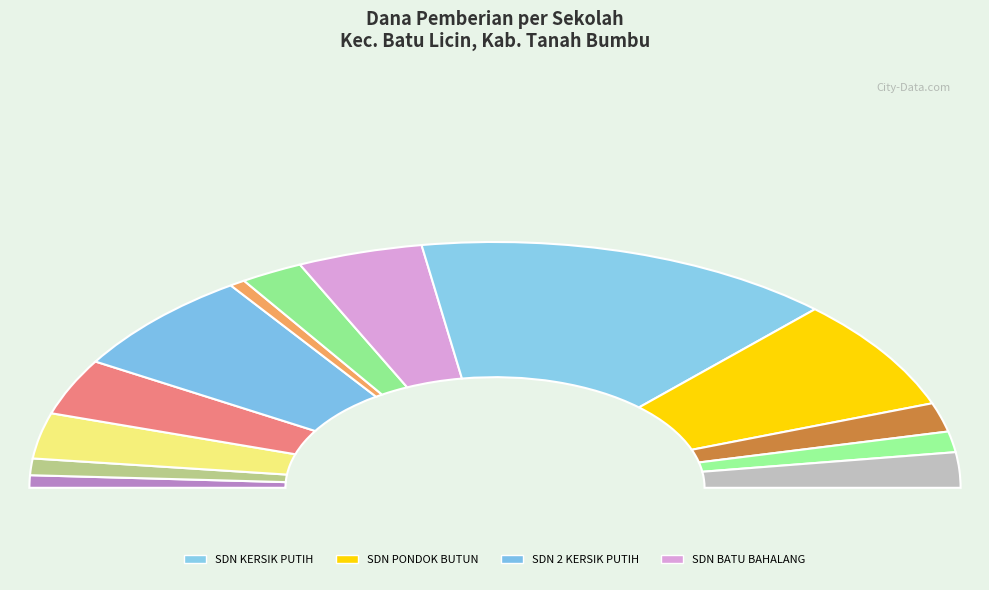

Which has a higher value, SD ISLAM TERPADU AR RASYID or SDIT AL-FATH?

SDIT AL-FATH